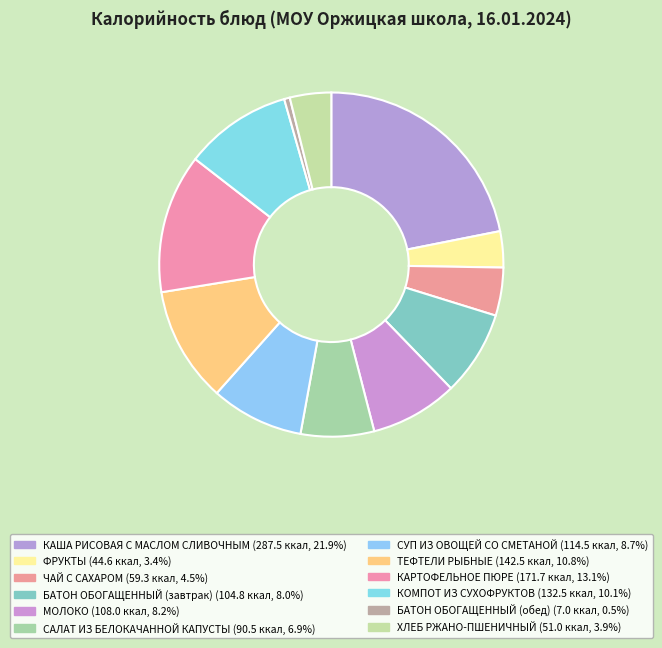

How many slices are in this pie chart?

12